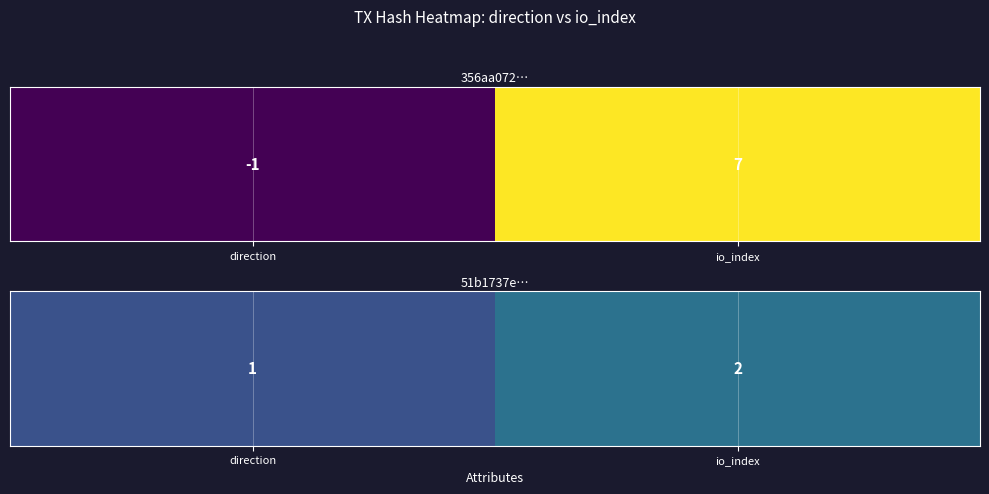

What is the average value?

2